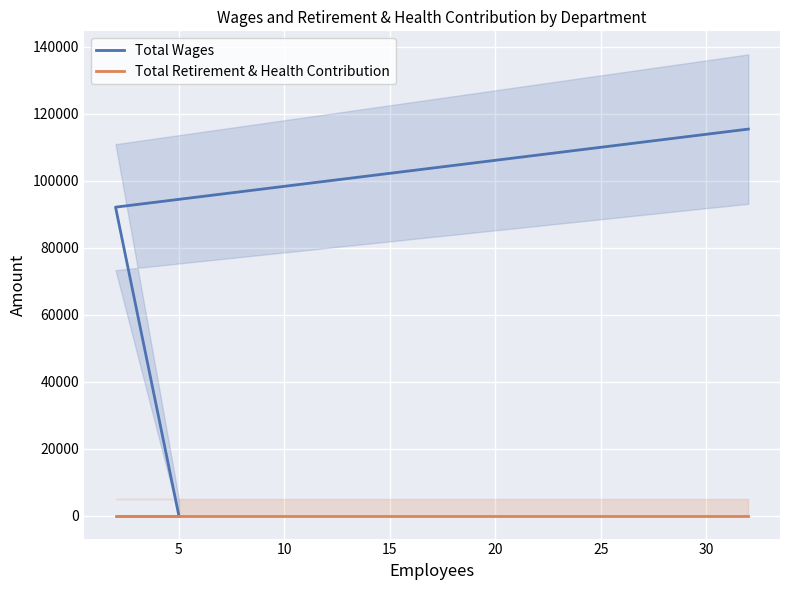

How many distinct data groups are displayed?

2